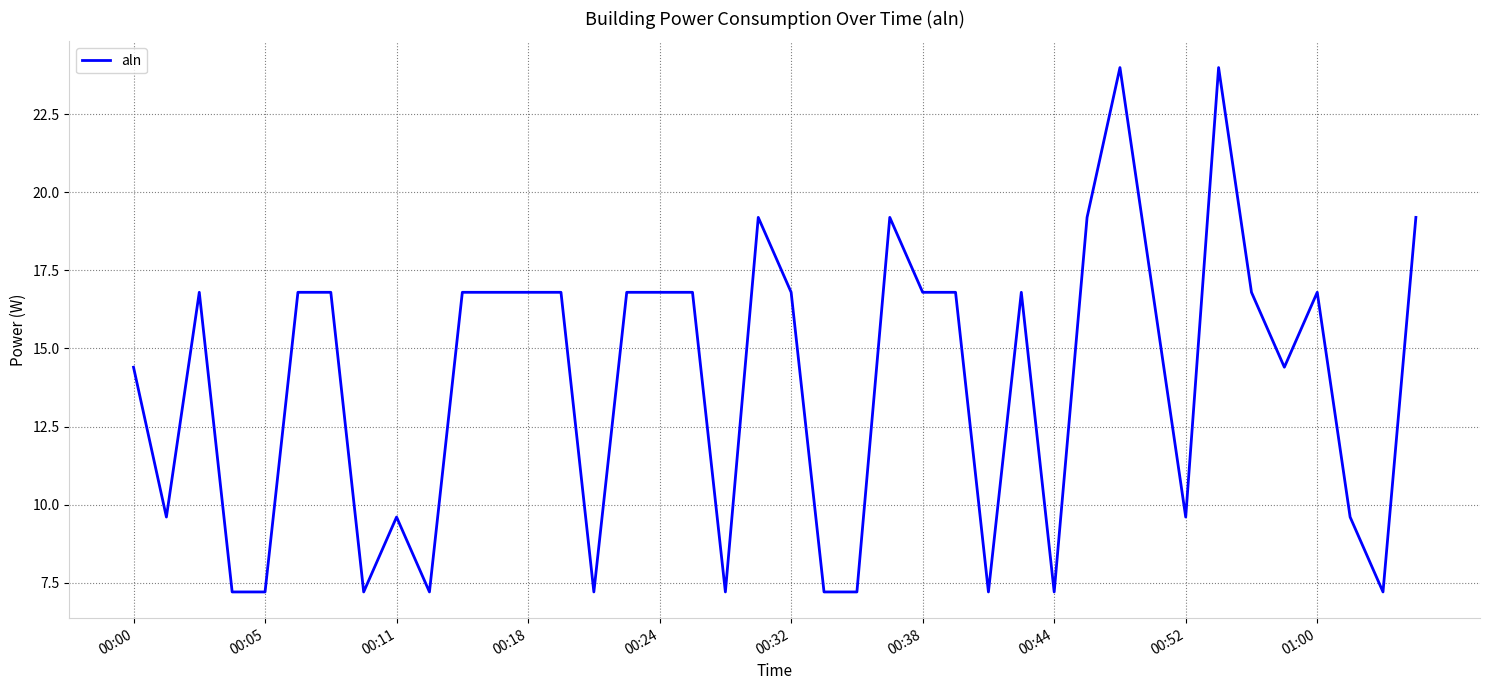

What is the maximum value shown in the chart?

24.0